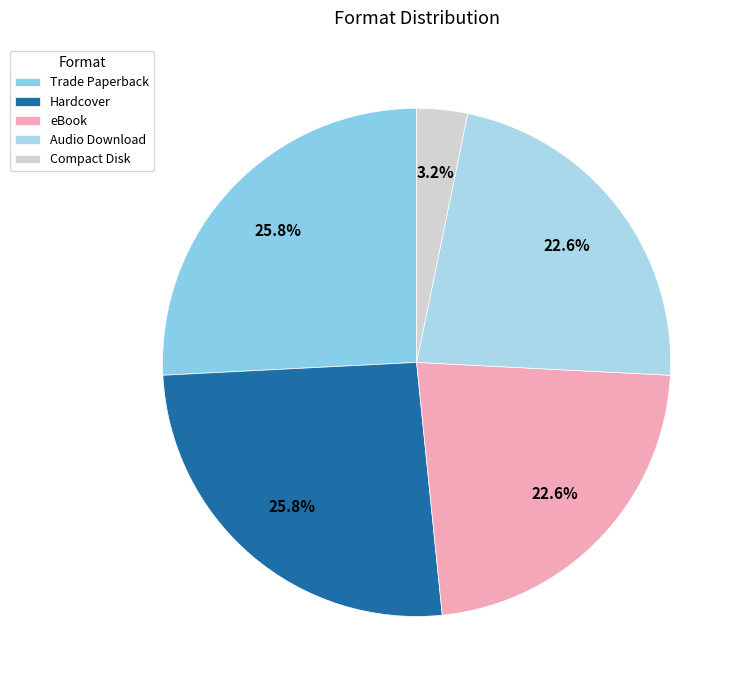

Is it true that eBook is 11% of the pie?

False